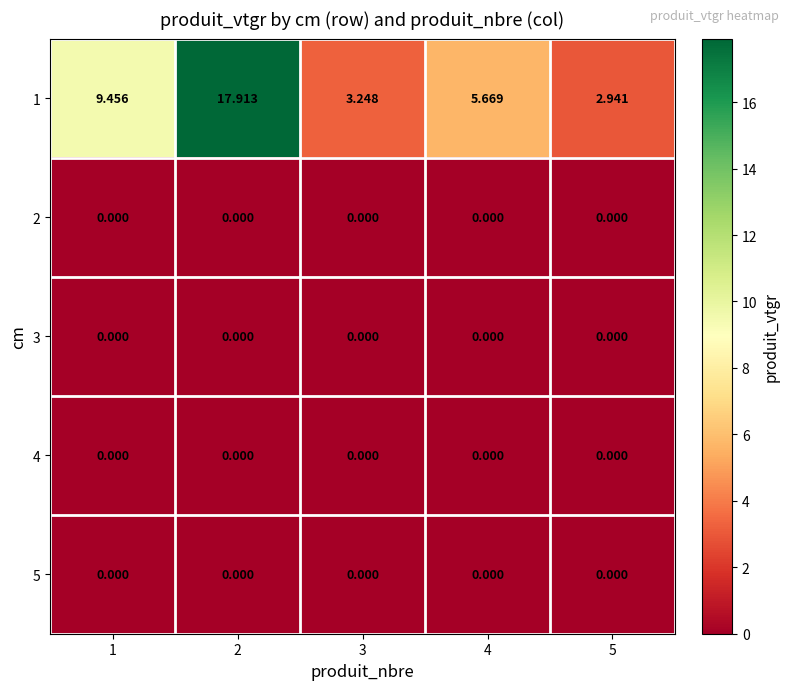

Is the value of 5 at 4 greater than the value of 1 at 3?

No